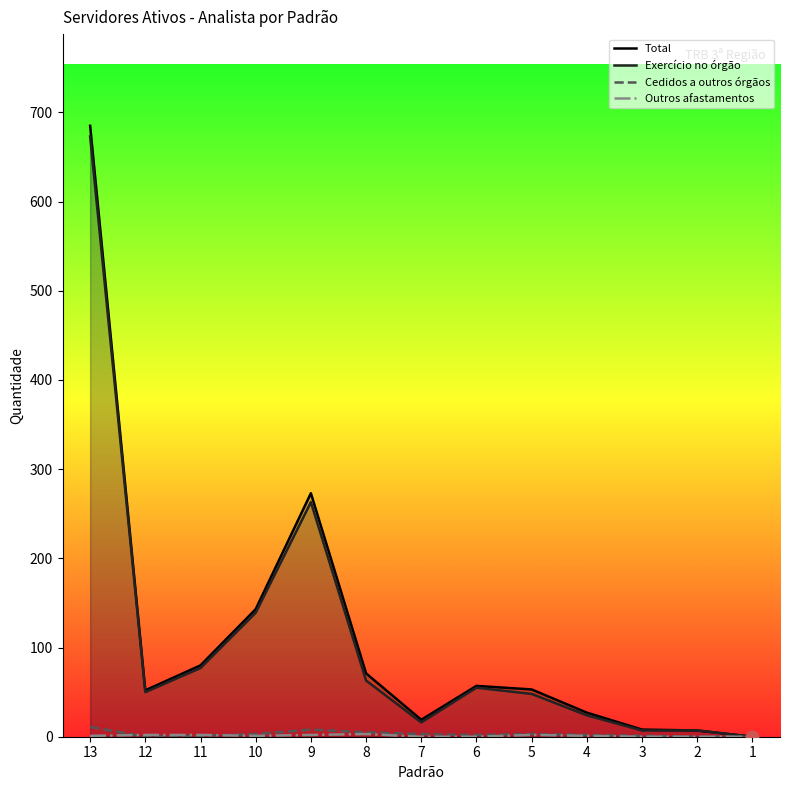

Which series has the largest total across all categories?

Total